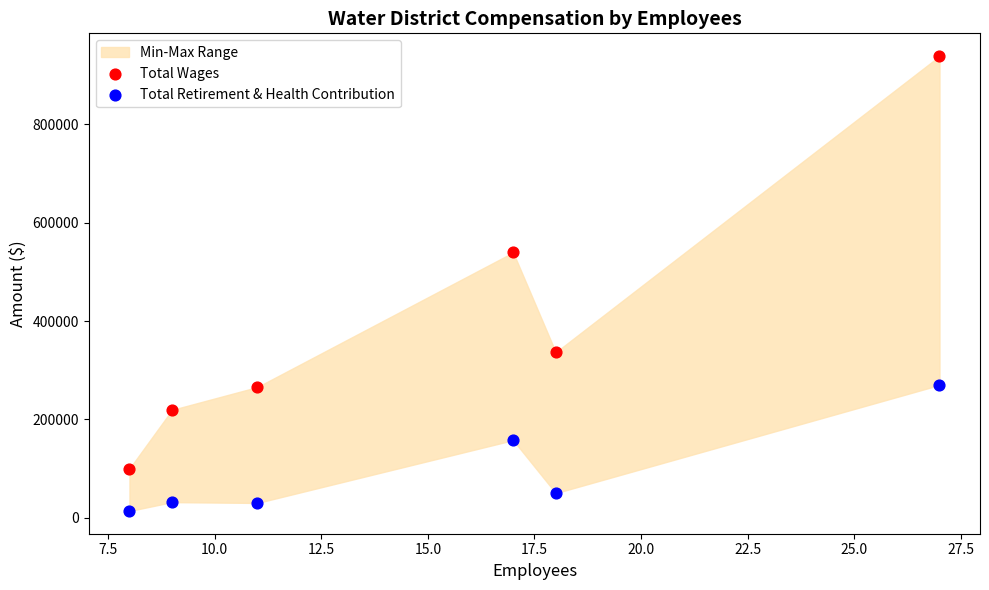

Which series reaches the minimum Y coordinate?

Total Retirement & Health Contribution